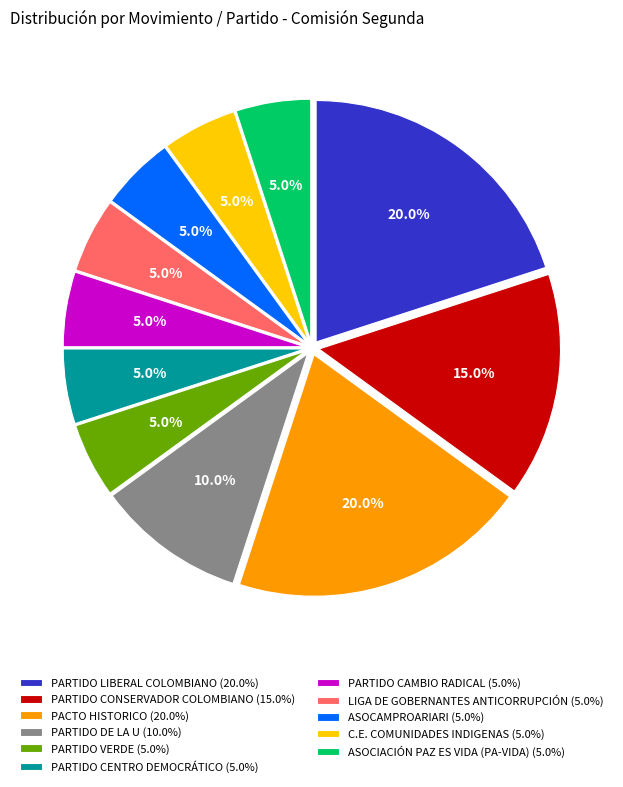

How many segments does this pie chart have?

11